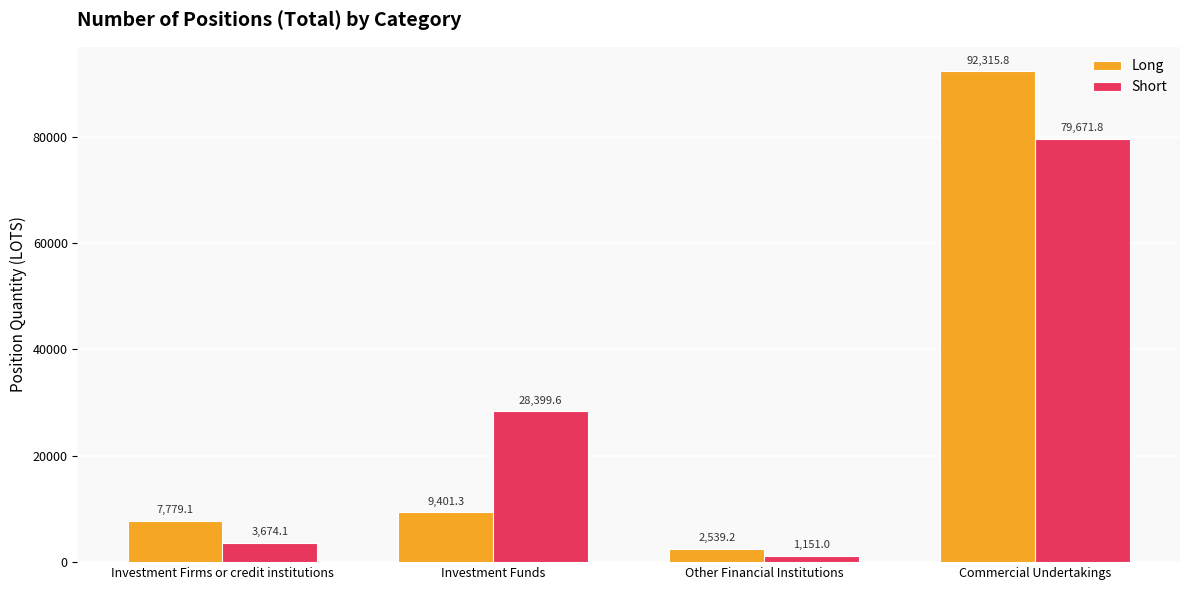

What is the value of the Long bar at the 4th from the left?

92315.8